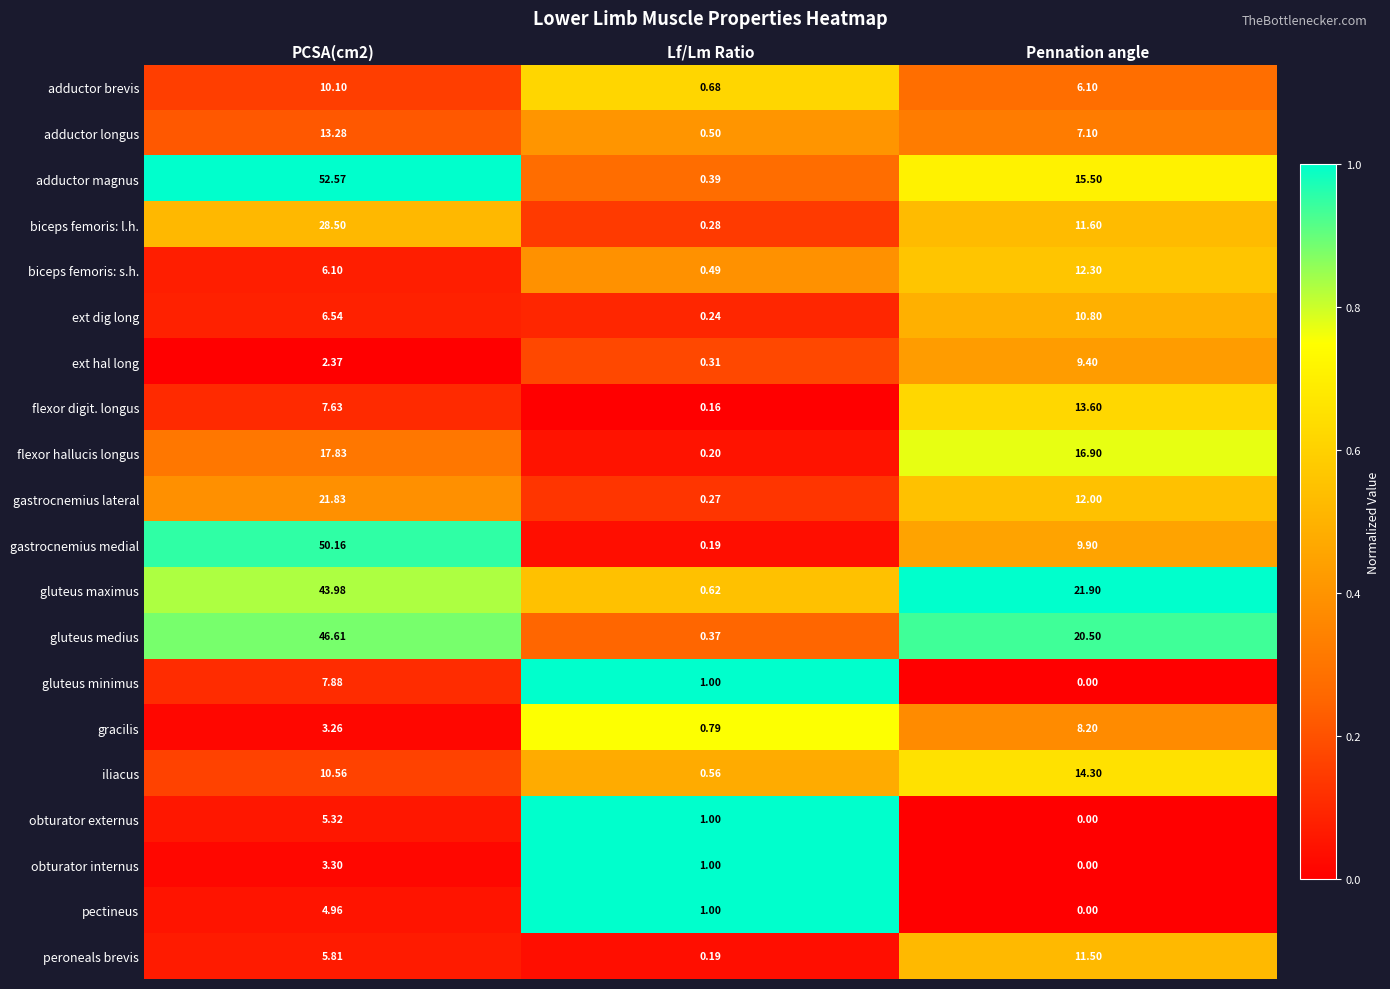

Where is obturator internus nearest to the value 1?

Lf/Lm Ratio